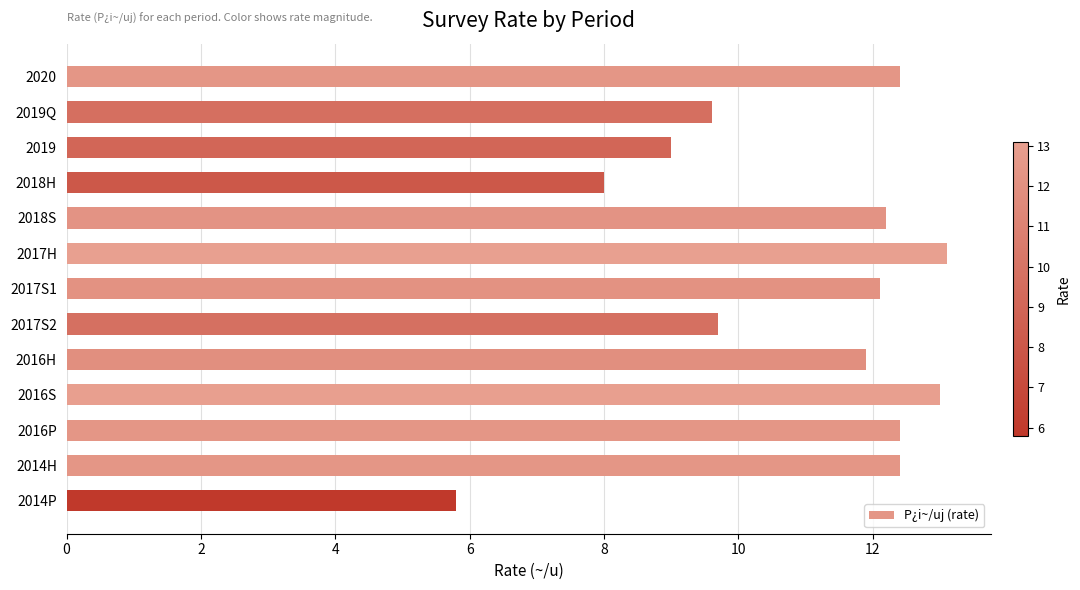

What is the ratio of the value at 2016H to the value at 2017S1?

1.0